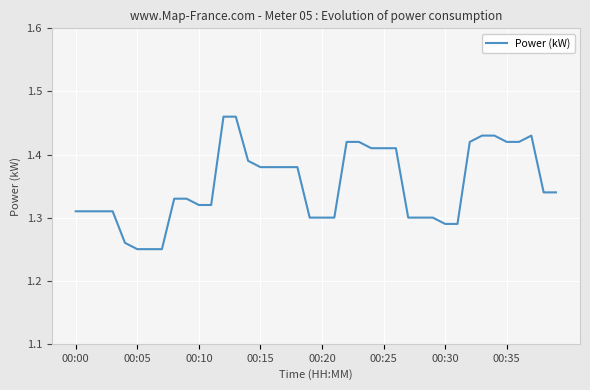

True or false: the data shows 1.3 at 00:20.

True